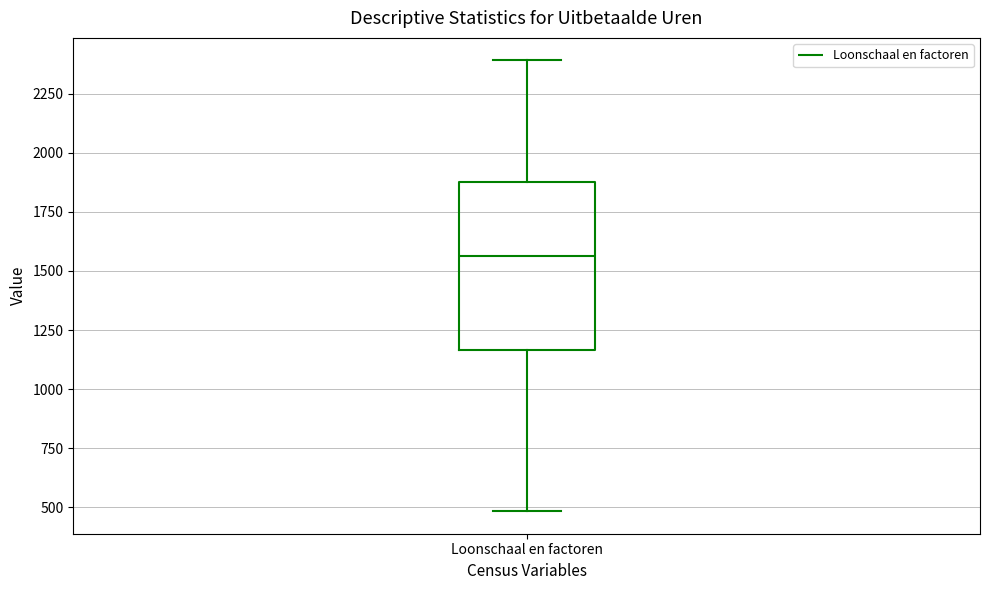

Transcribe this box plot: give where the median line is, the range the box spans, and where the two whiskers end, as read against the y-axis. The values are not printed on the chart, so give them approximately, as read against the axis.

median 1550, box 1150 to 1900, whiskers 500 to 2400